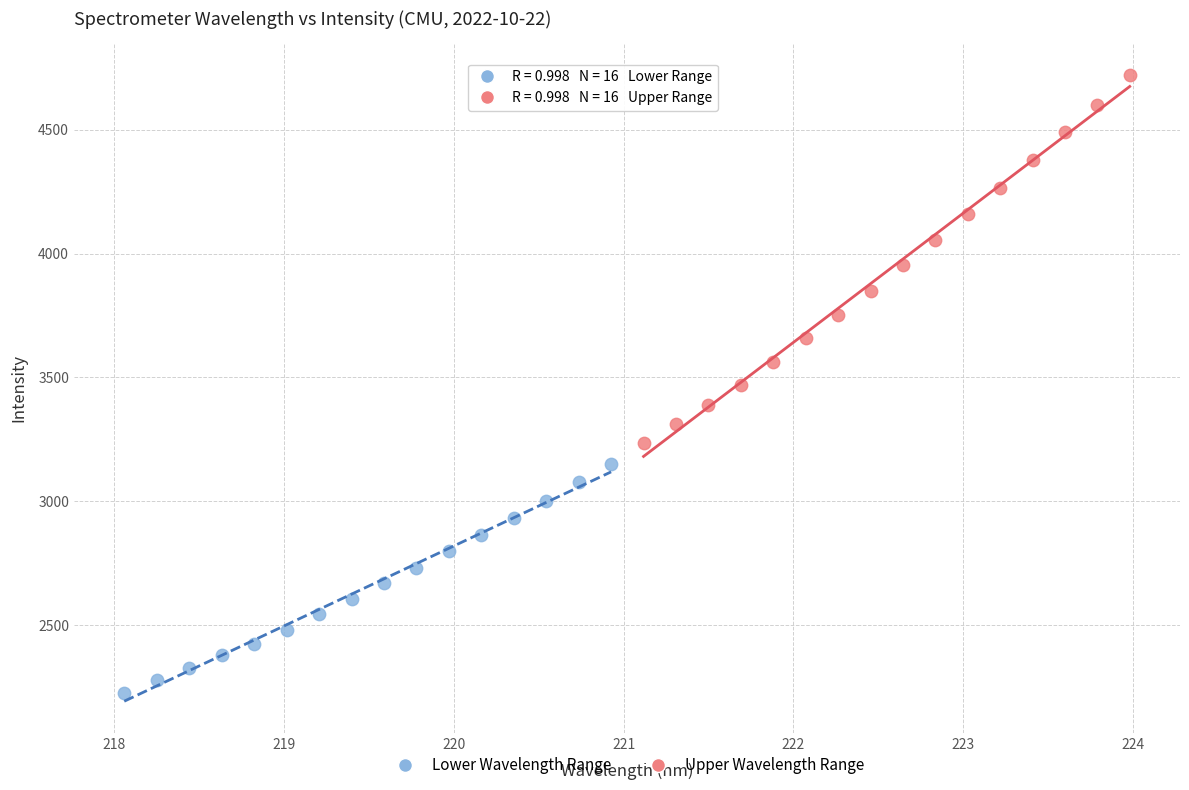

What are all the series names shown in the legend?

Lower Wavelength Range, Upper Wavelength Range